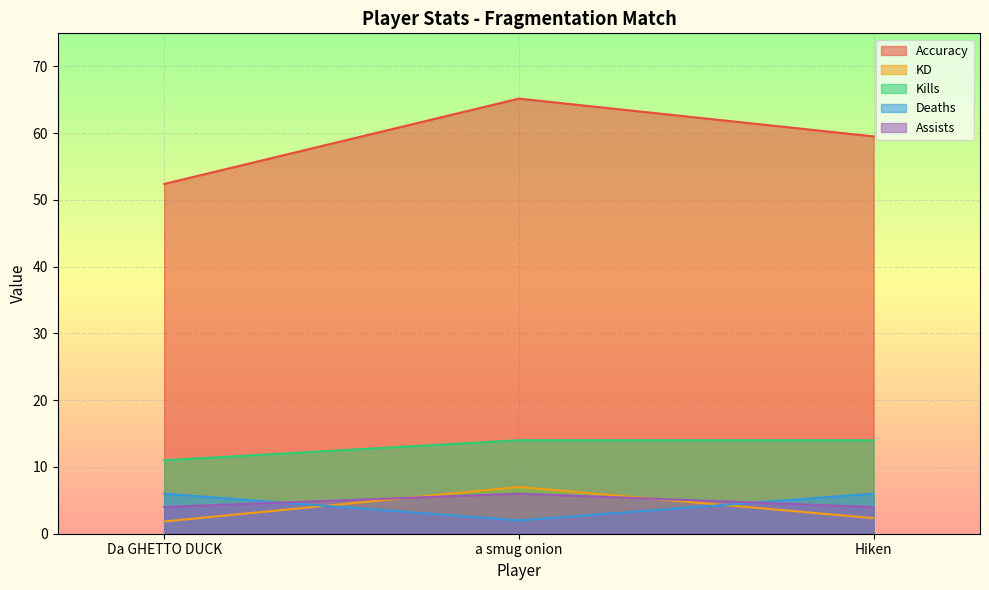

At which category is the sum across all series the highest?

a smug onion